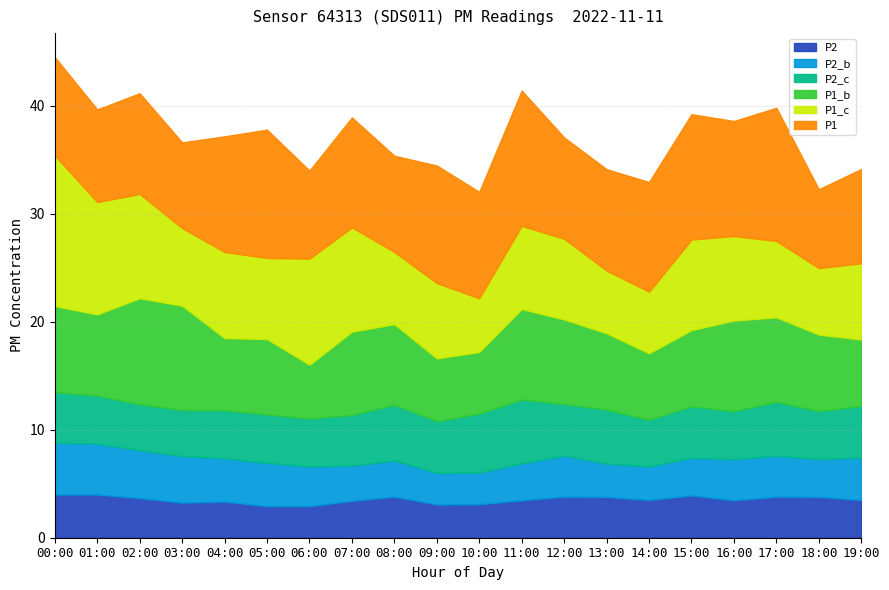

Between 00:00 and 19:00, which series saw the biggest shift?

P1_c